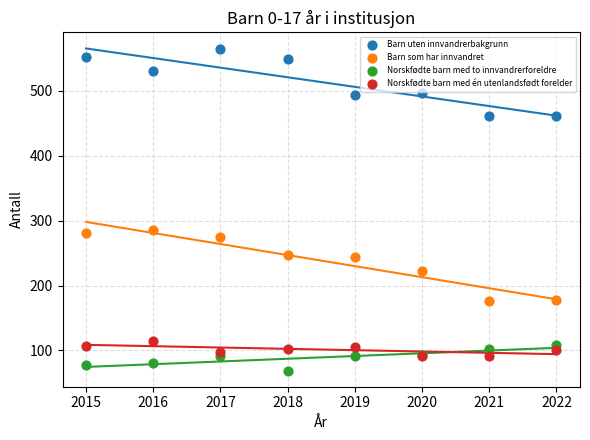

What are all the series names shown in the legend?

Barn uten innvandrerbakgrunn, Barn som har innvandret, Norskfødte barn med to innvandrerforeldre, Norskfødte barn med én utenlandsfødt forelder